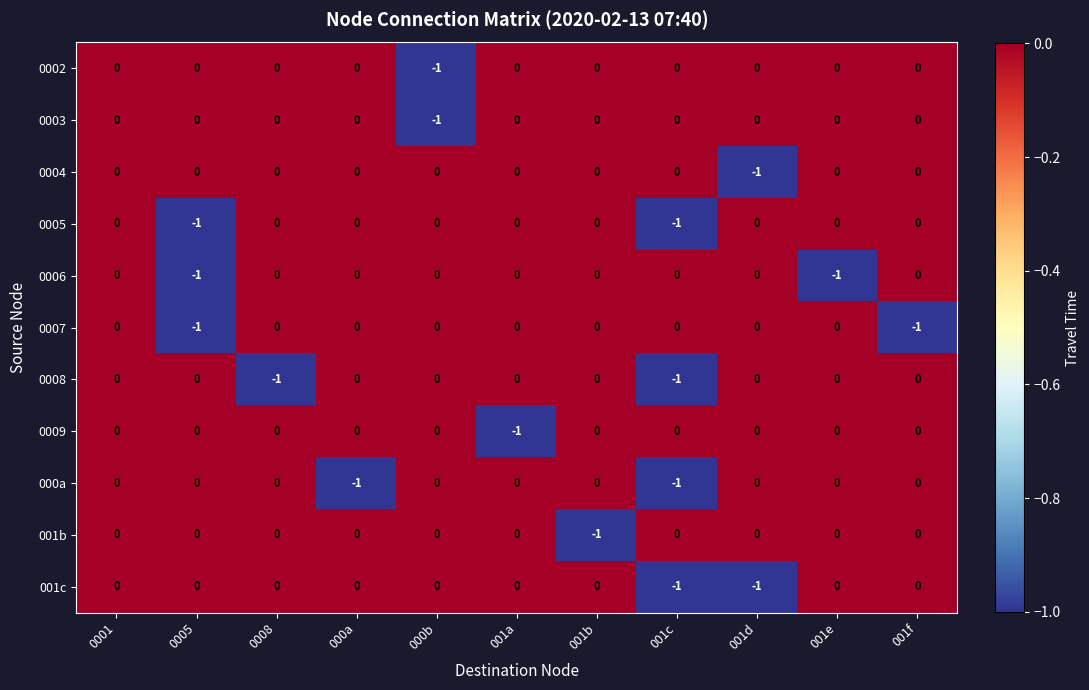

Count the 0003 values in the range 0 to 1.

10